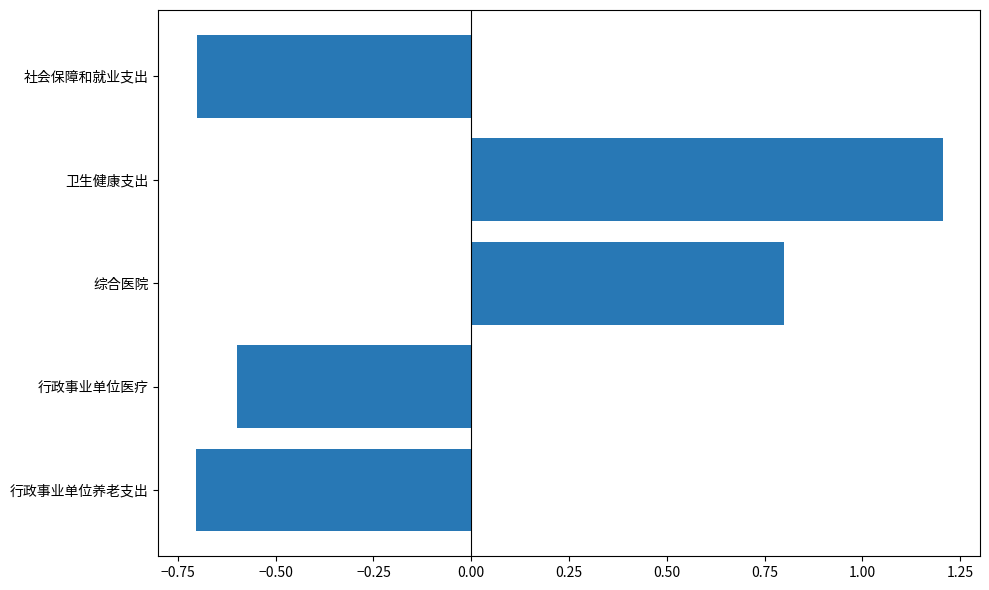

Count the values in the range 0 to 1.

1